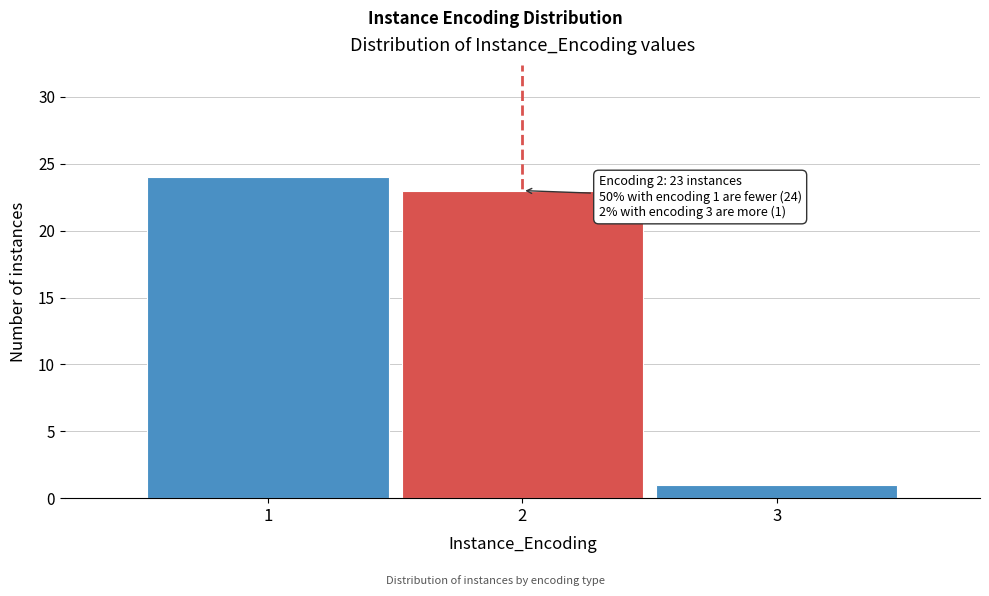

Reading left to right, list all the values displayed in this chart.

1=24	2=23	3=1